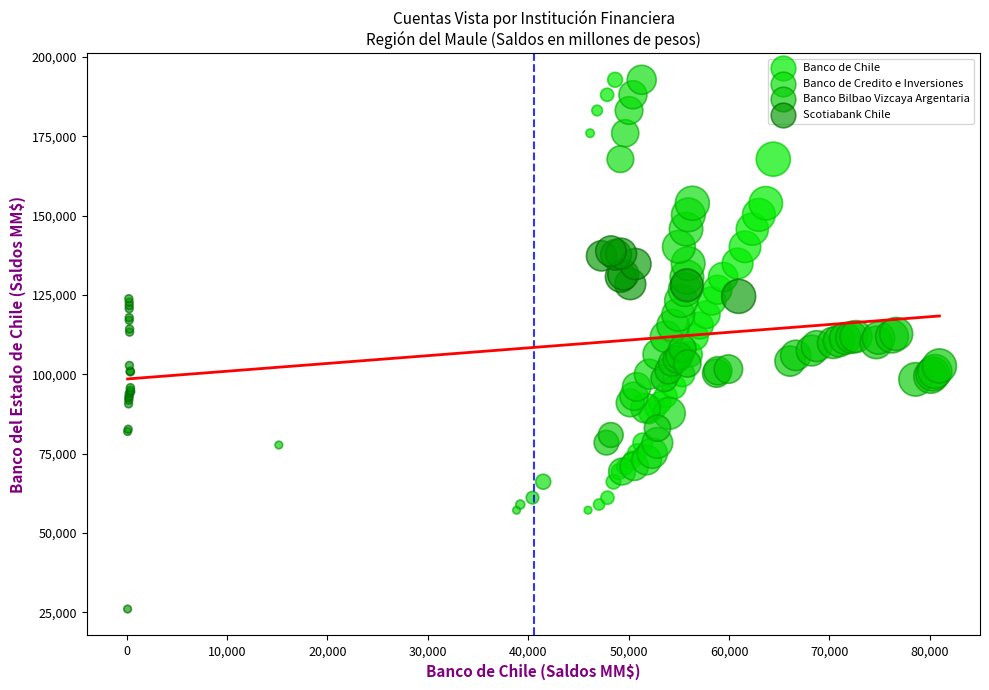

Which series contains the lowest Y value?

Scotiabank Chile